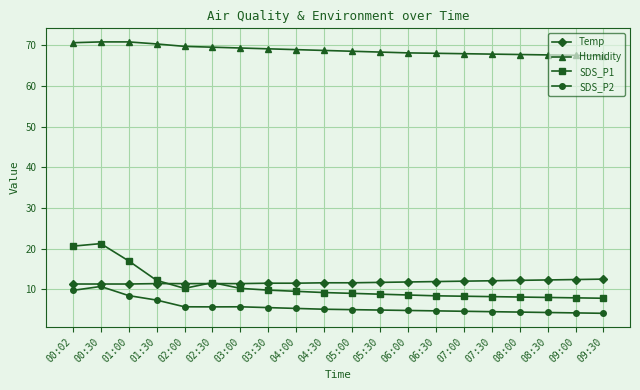

What is the label of the 6th point from the left?

02:30